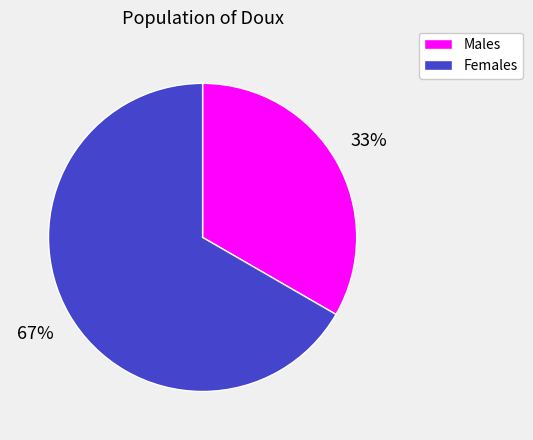

To the nearest percent, what is the average slice percentage?

50%